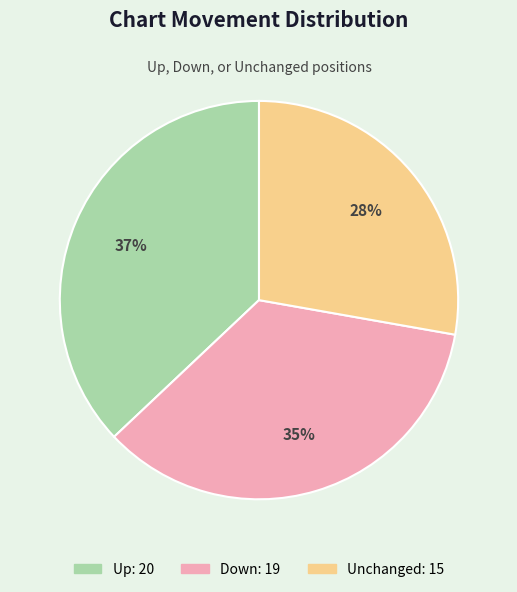

To the nearest percent, what is the average slice percentage?

33%